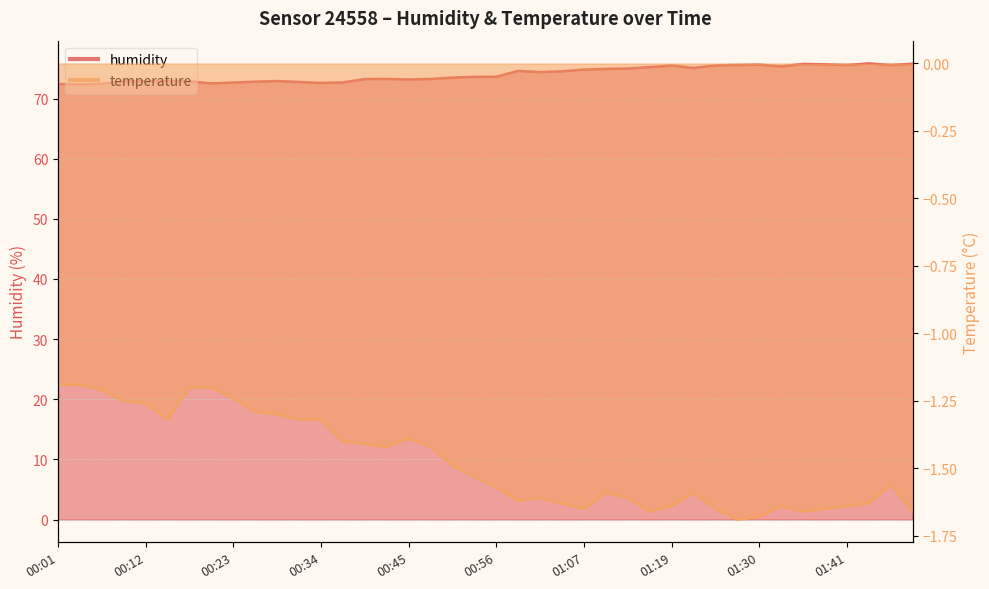

What is the average value of the humidity series?

74.0